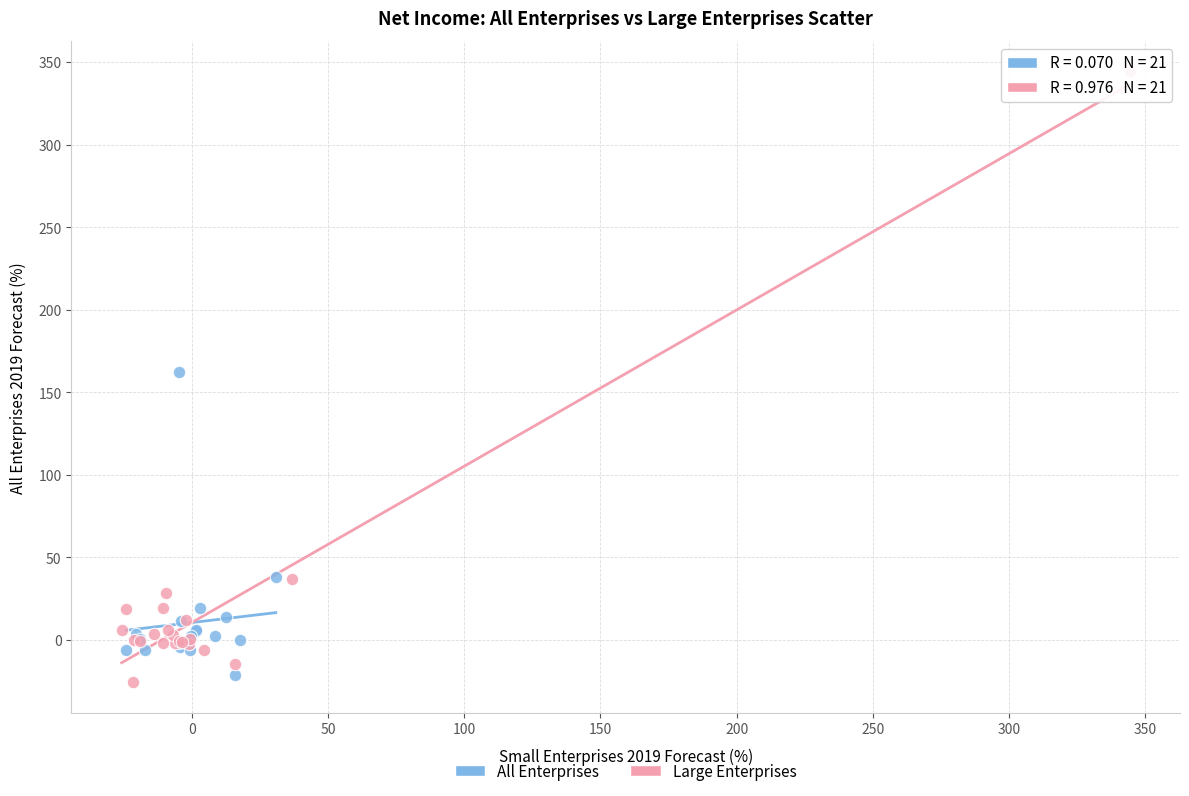

Which series reaches the maximum Y coordinate?

Large Enterprises